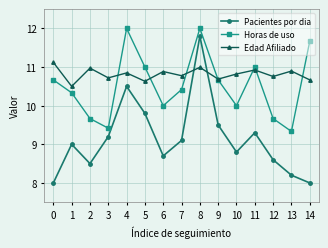

What are all the series names shown in the legend?

Pacientes por dia, Horas de uso, Edad Afiliado